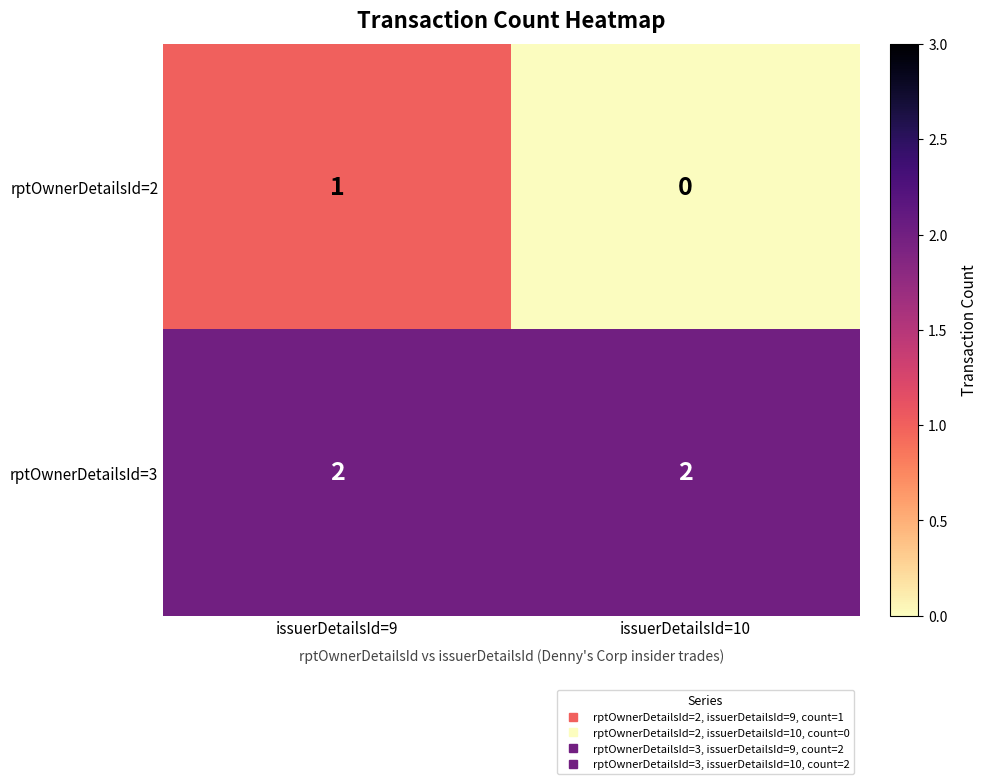

At how many categories does at least one series exceed 0?

2